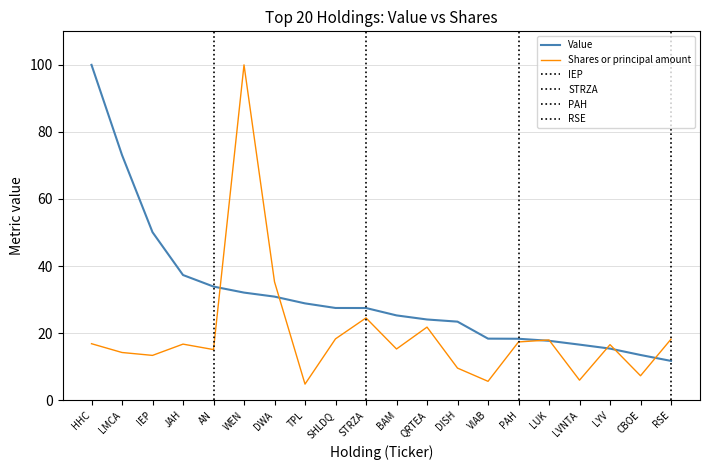

Reading left to right, what are all the values shown in this chart?

Value: HHC=100.0	LMCA=73.1	IEP=50.1	JAH=37.3	AN=33.9	WEN=32.1	DWA=30.9	TPL=28.9	SHLDQ=27.5	STRZA=27.5	BAM=25.3	QRTEA=24.1	DISH=23.4	VIAB=18.4	PAH=18.3	LUK=17.7	LVNTA=16.6	LYV=15.4	CBOE=13.5	RSE=11.7
Shares or principal amount: HHC=16.8	LMCA=14.2	IEP=13.4	JAH=16.7	AN=15.1	WEN=100.0	DWA=35.3	TPL=4.8	SHLDQ=18.3	STRZA=24.5	BAM=15.3	QRTEA=21.8	DISH=9.6	VIAB=5.6	PAH=17.4	LUK=18.0	LVNTA=6.0	LYV=16.6	CBOE=7.3	RSE=18.2